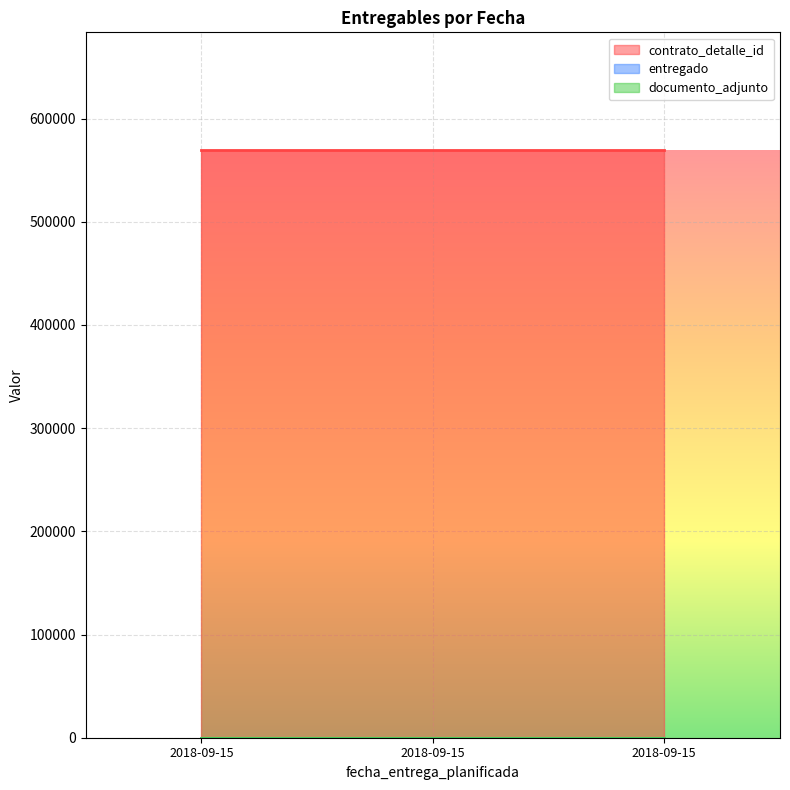

True or false: documento_adjunto has a value of 1 at 2018-09-15.

True